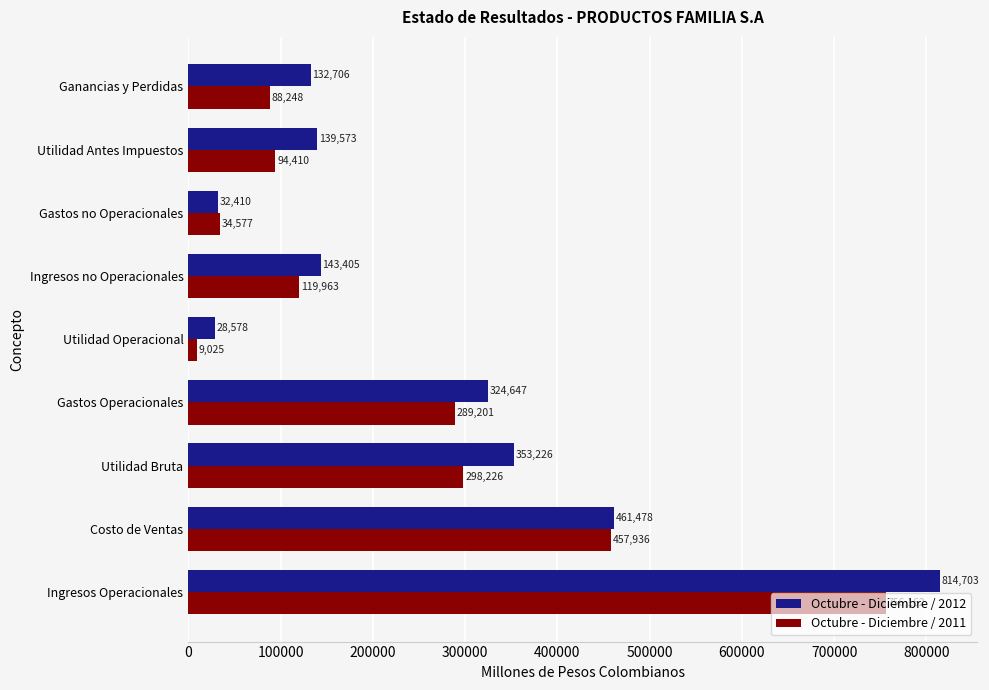

Rank the series by their maximum value, from highest to lowest.

Octubre - Diciembre / 2012, Octubre - Diciembre / 2011